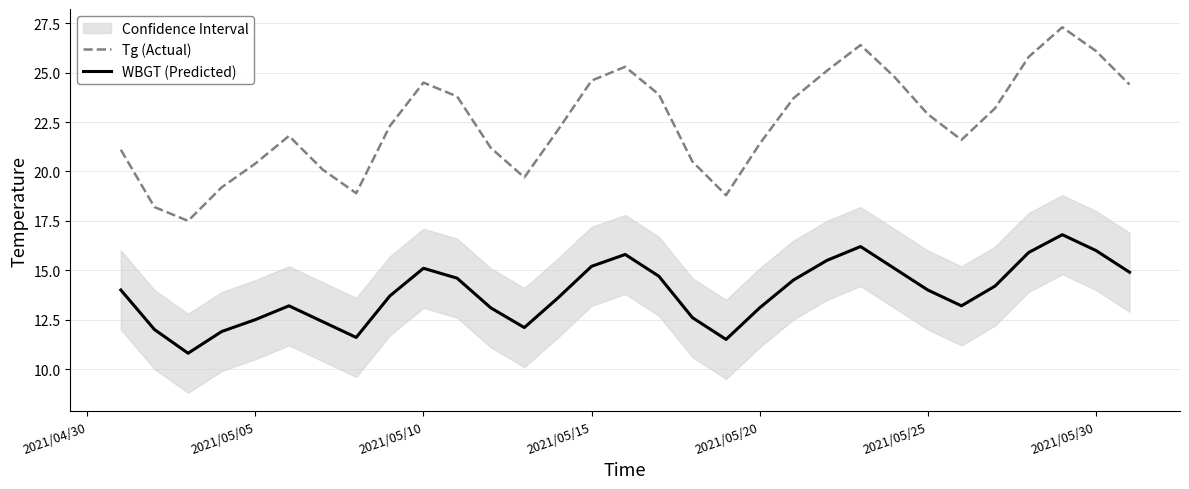

At how many categories does at least one series exceed 12?

31